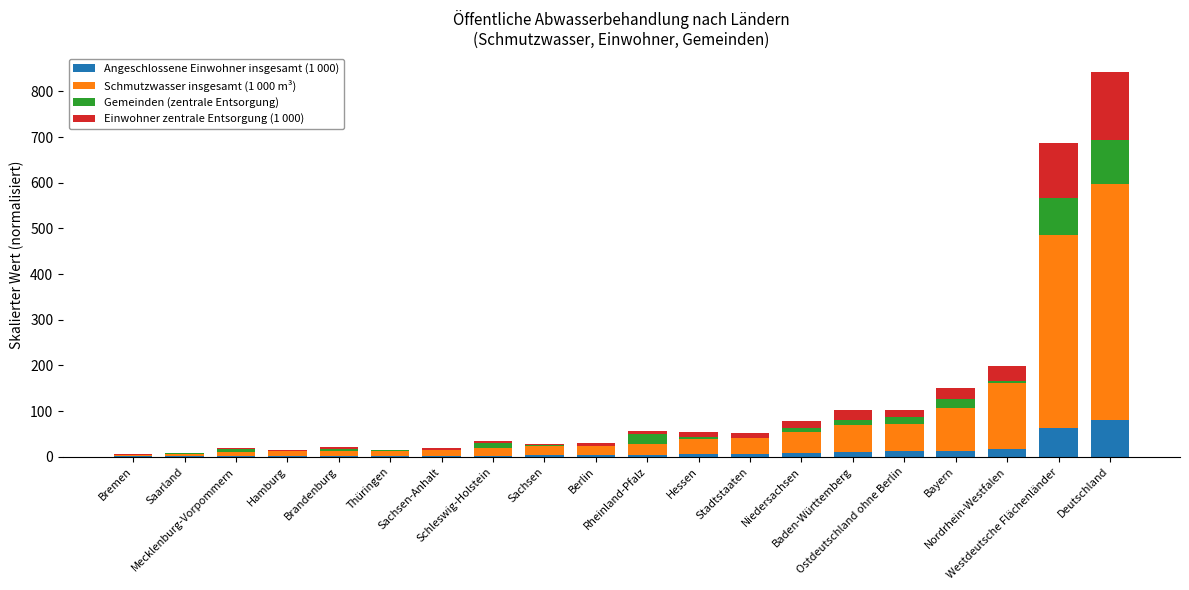

Which series has the largest total across all categories?

Schmutzwasser insgesamt (1 000 m³)